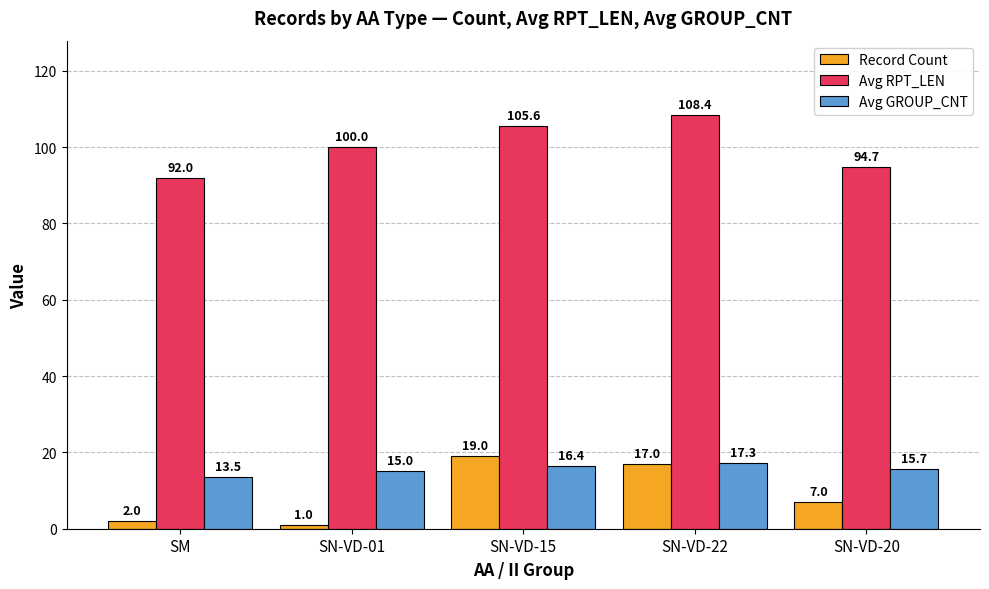

Where is Record Count nearest to the value 10?

SN-VD-20